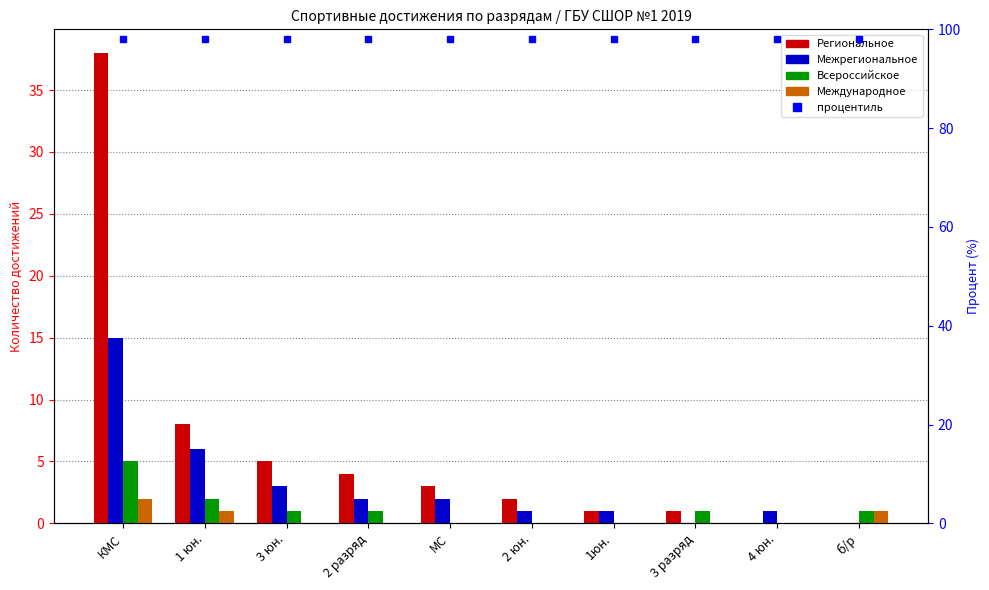

At which label does Всероссийское reach its peak?

КМС